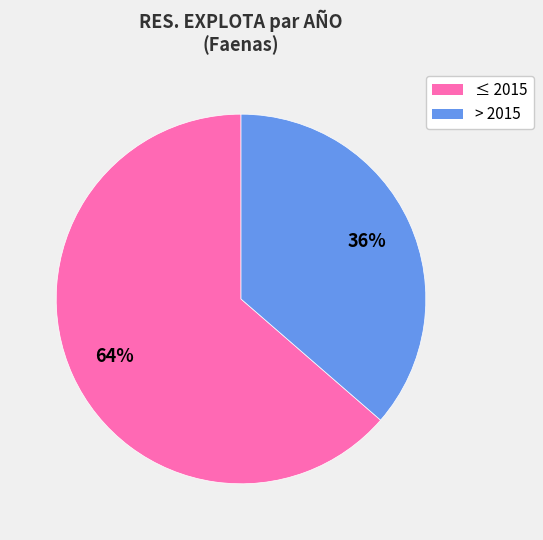

To the nearest percent, what is the average slice percentage?

50%